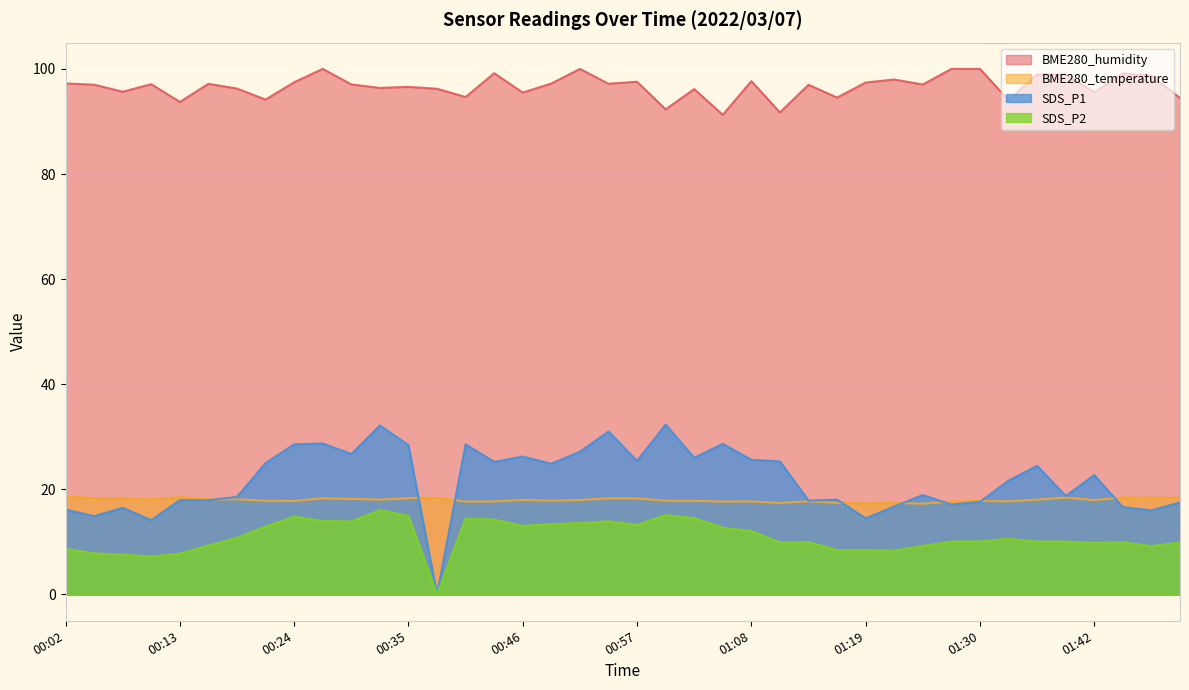

Which has a higher value, 00:32 or 01:17?

00:32